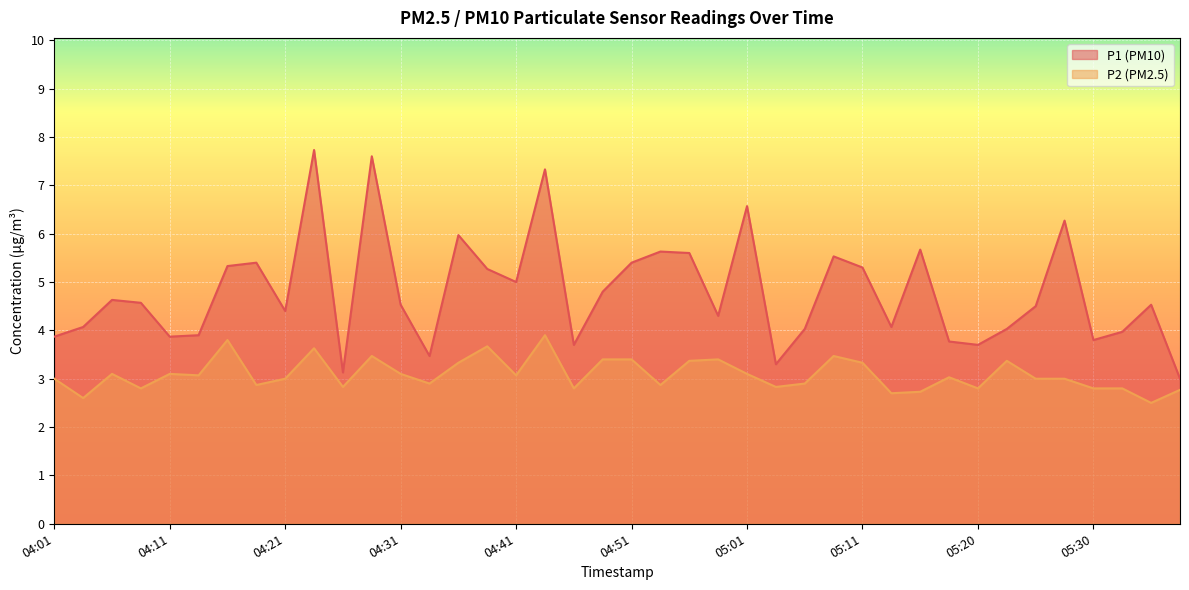

What is the spread (max minus min) of values at 05:18?

0.7